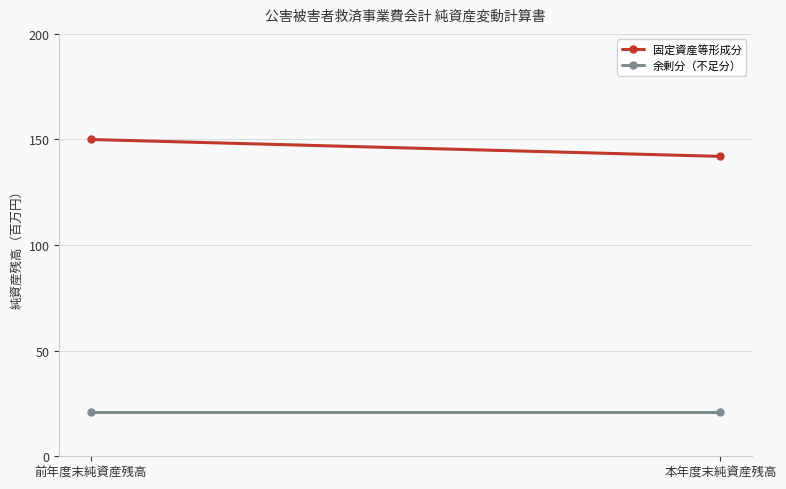

How many data points does each series have?

2